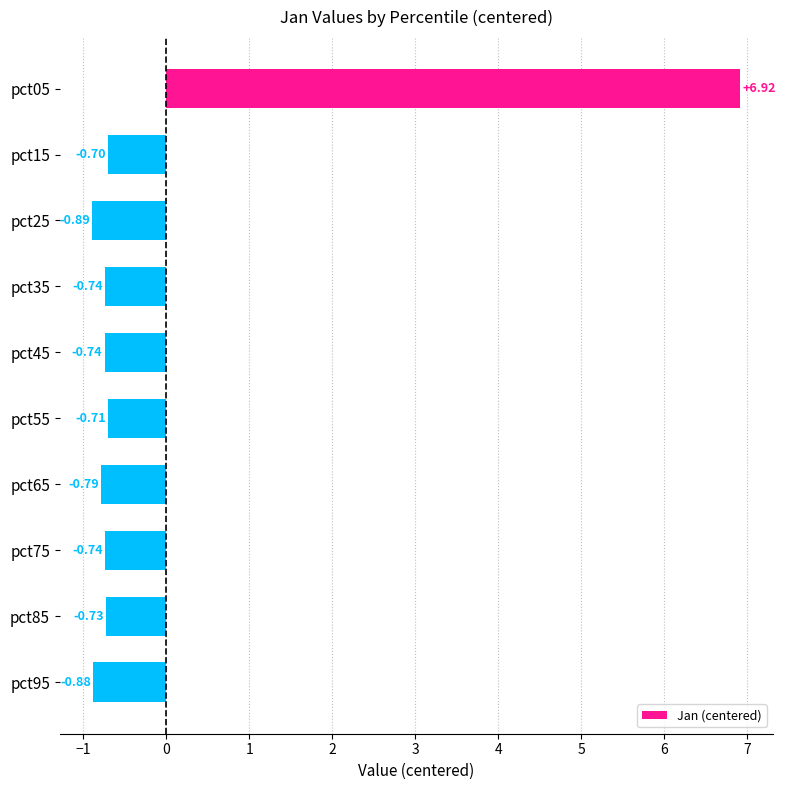

Which has a higher value, pct35 or pct95?

pct35